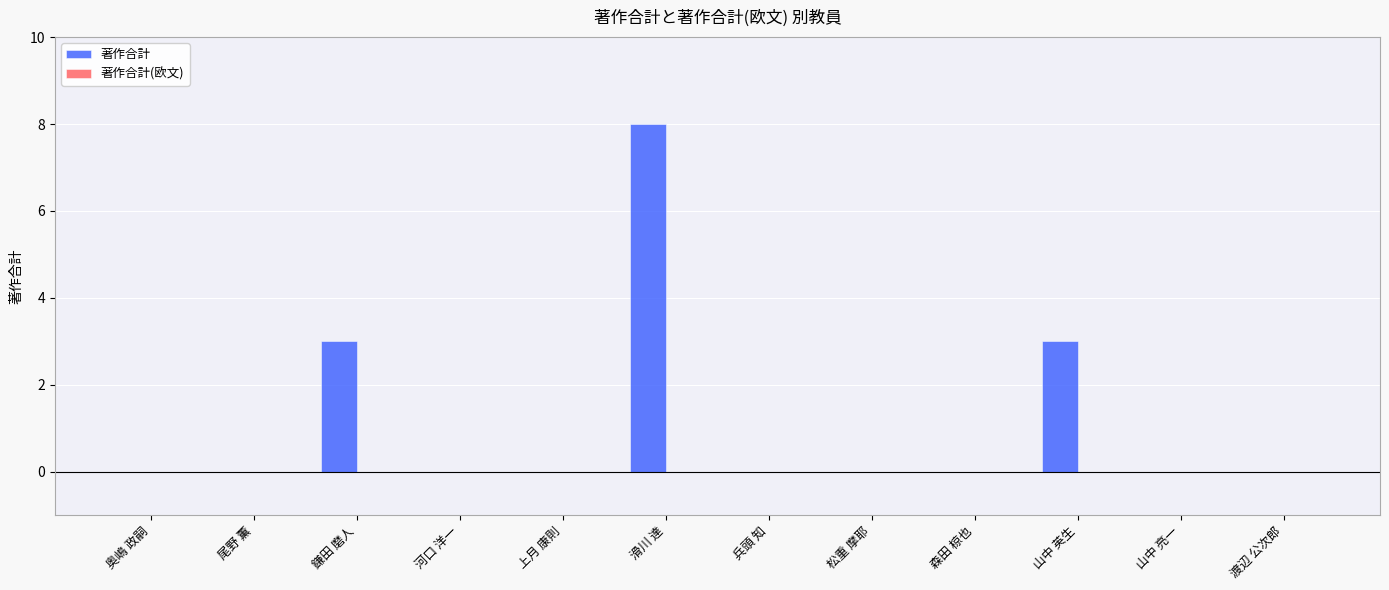

Which label corresponds to the largest value in the chart?

滑川 達